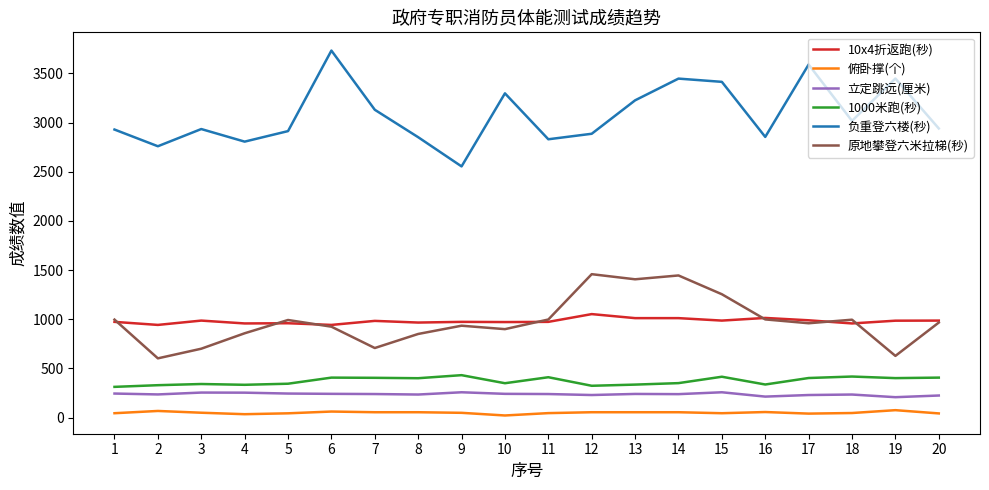

What is the highest value of the 俯卧撑(个) series?

76